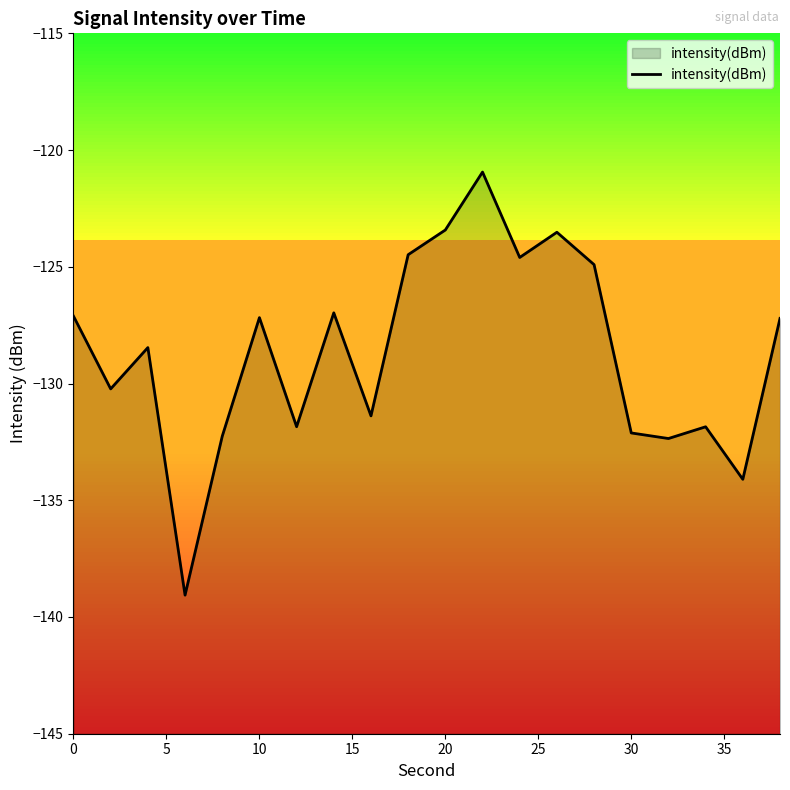

What is the difference between the maximum and minimum values?

18.1